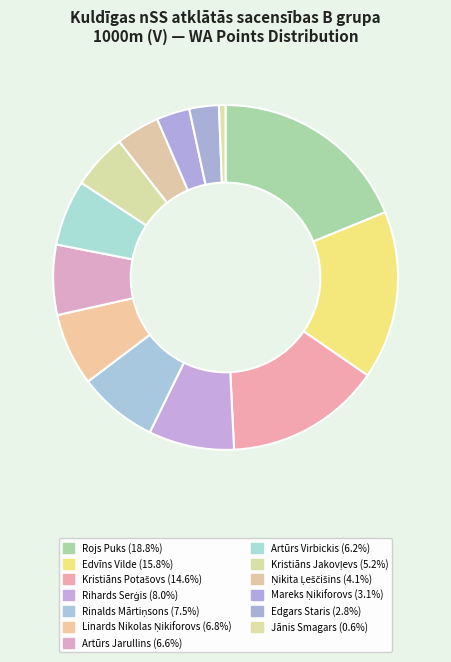

True or false: Linards Nikolas Ņikiforovs accounts for 13% of the total.

False